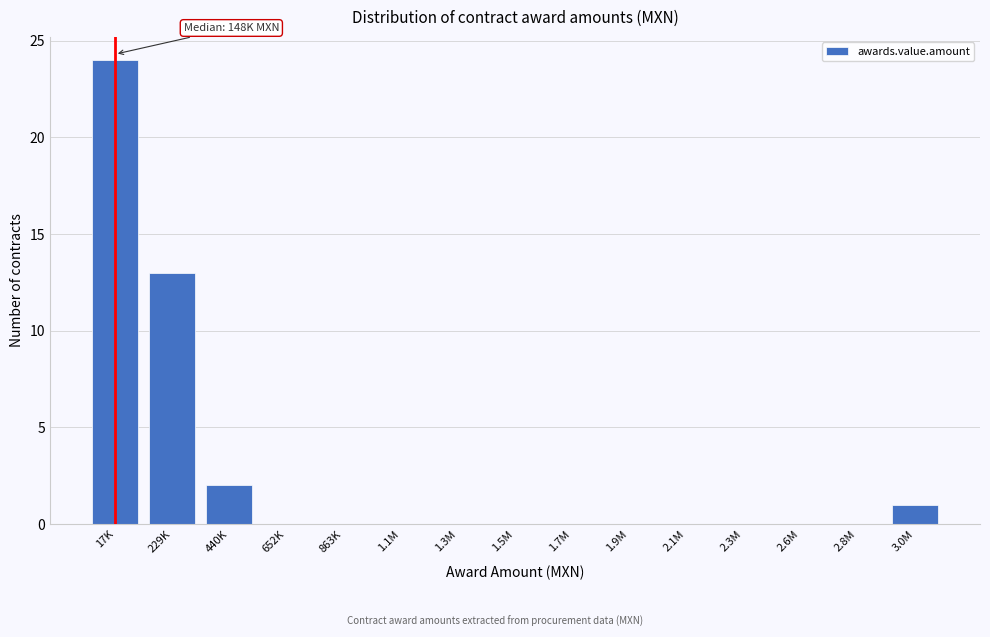

Reading left to right, transcribe all the data shown in this chart.

17K=24	229K=13	440K=2	652K=0	863K=0	1.1M=0	1.3M=0	1.5M=0	1.7M=0	1.9M=0	2.1M=0	2.3M=0	2.6M=0	2.8M=0	3.0M=1